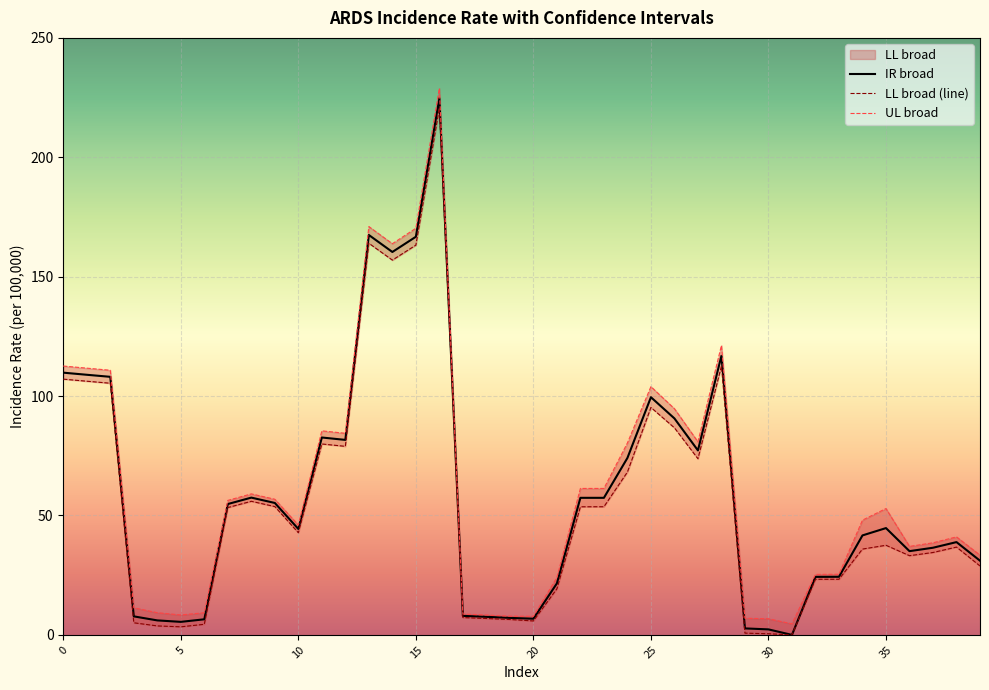

Rank the series by their average value, from highest to lowest.

UL broad, IR broad, LL broad (line)